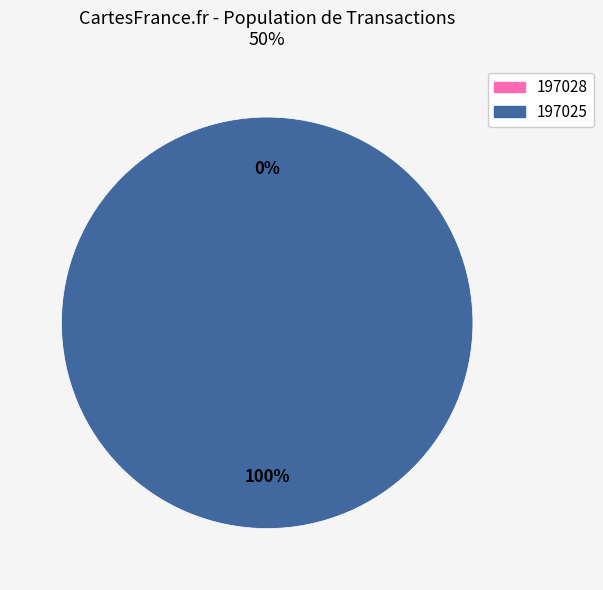

To the nearest percent, what is the difference between the 197028 and 197025 slice percentages?

100%